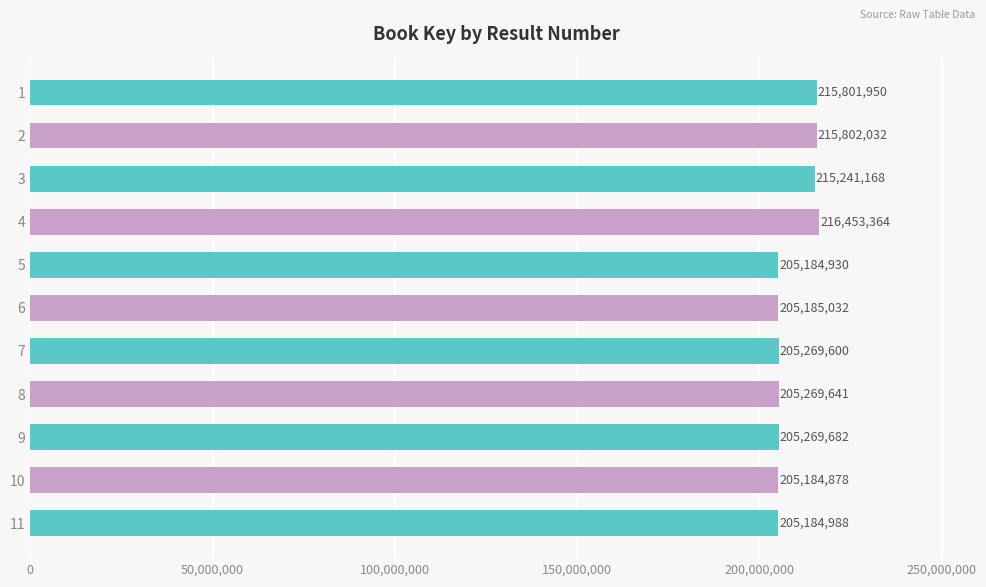

List the labels in order of value, smallest first.

10, 5, 11, 6, 7, 8, 9, 3, 1, 2, 4